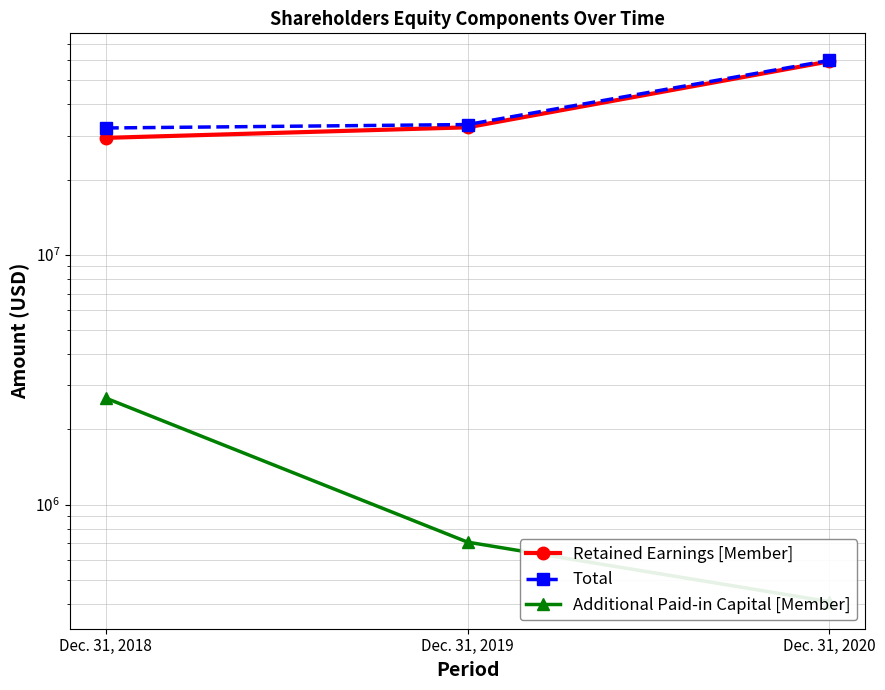

What is the maximum value for Retained Earnings [Member]?

59476000